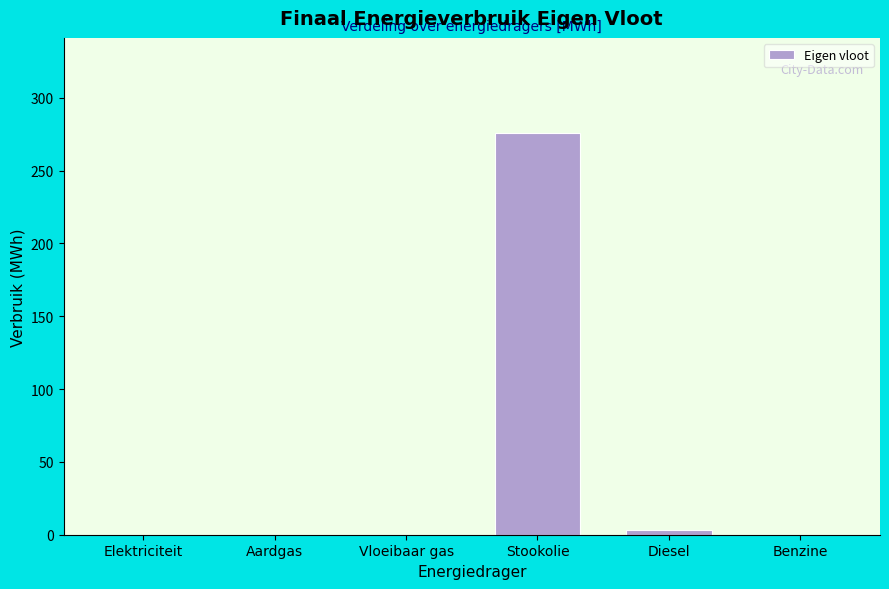

Reading left to right, transcribe all the data shown in this chart.

Elektriciteit=0.0	Aardgas=0.0	Vloeibaar gas=0.0	Stookolie=275.9	Diesel=3.2	Benzine=0.0